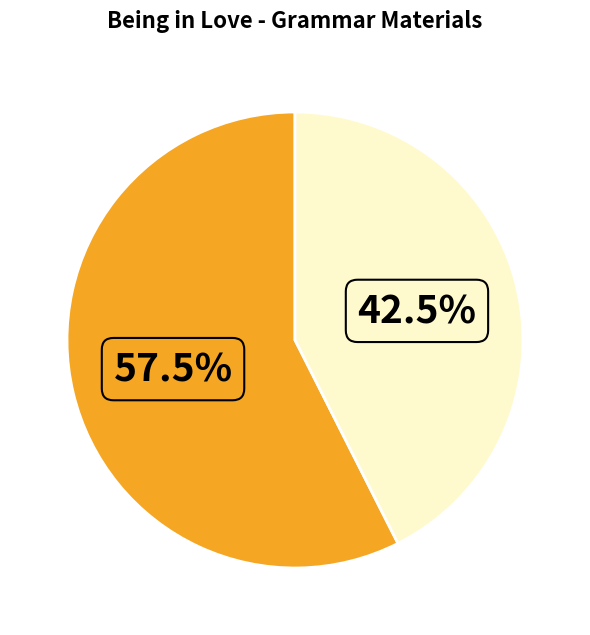

Does any single category account for the majority?

Yes